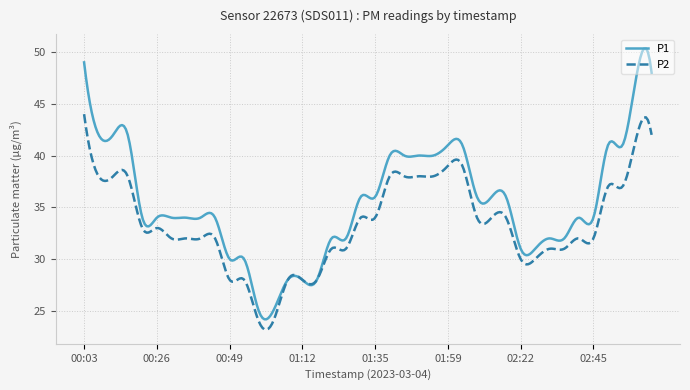

Which series has the largest total across all categories?

P1